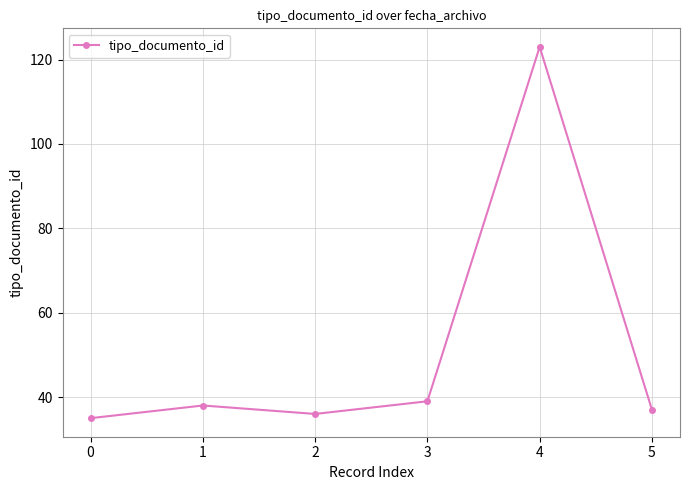

What is the maximum value shown in the chart?

123